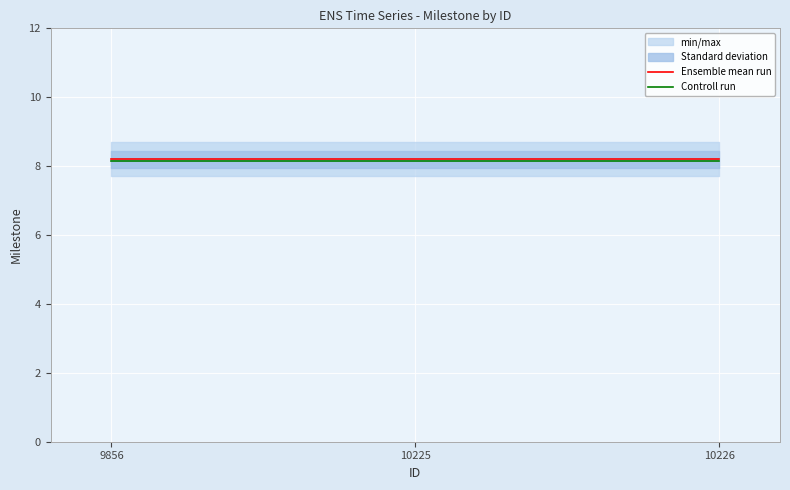

Count the number of categories in the chart.

3